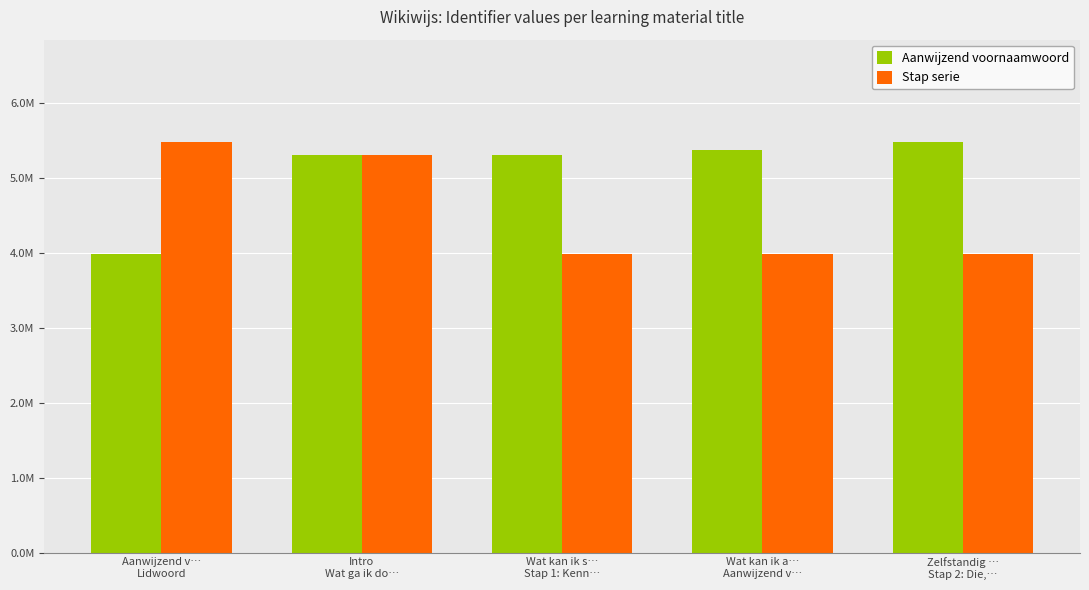

What is the value of the Stap serie bar at the 3rd from the left?

3987623